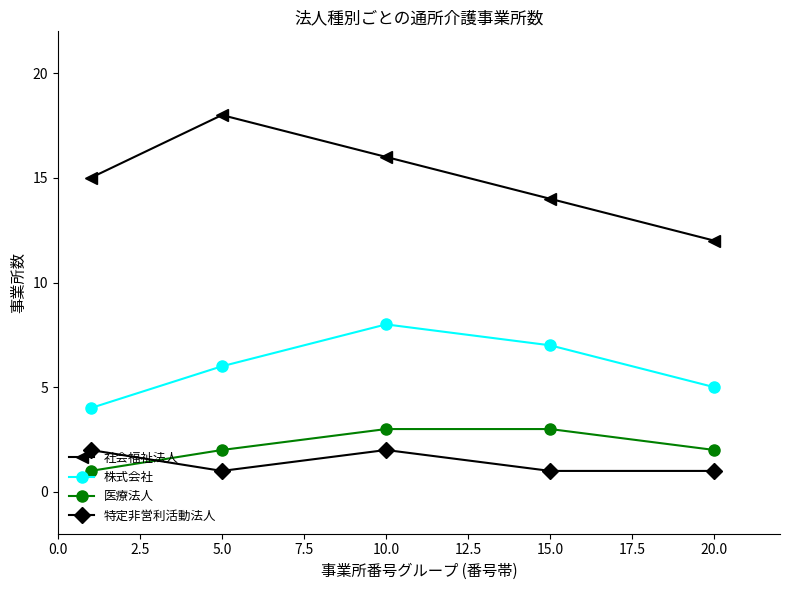

True or false: 医療法人 has more than 2 interior local peaks.

False